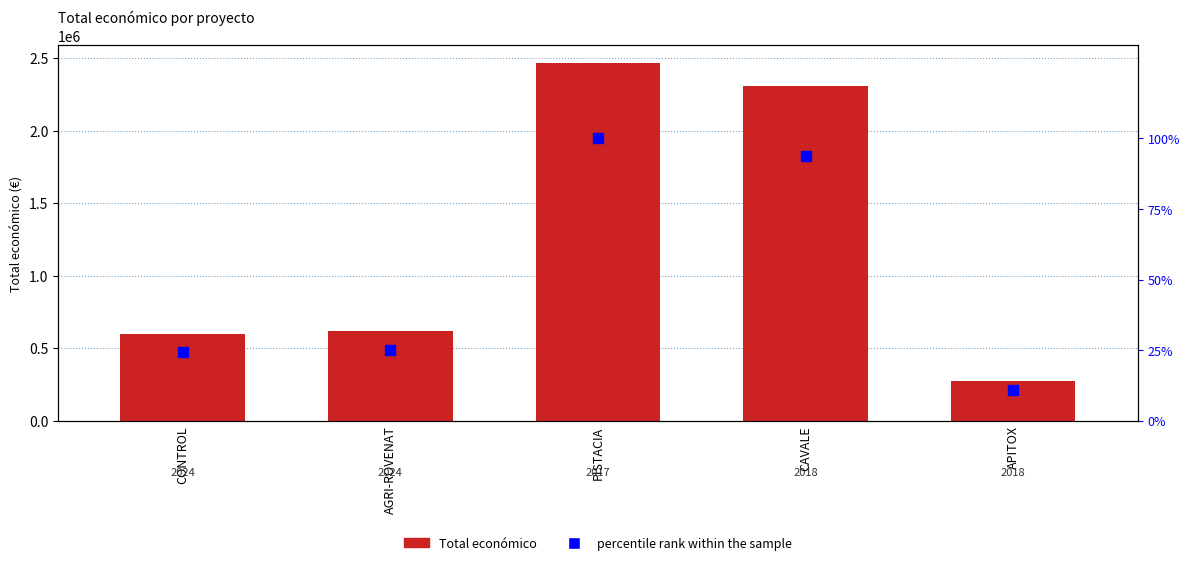

Is the value of percentile rank within the sample at CAVALE greater than the value of Total económico at APITOX?

No